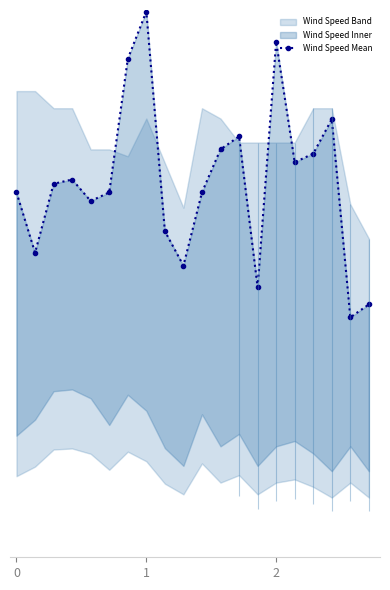

At which category does the data reach its first local valley?

1